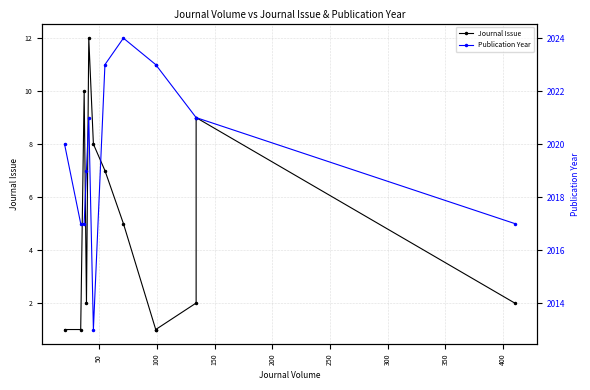

True or false: Publication Year and Journal Issue intersect in this chart.

False